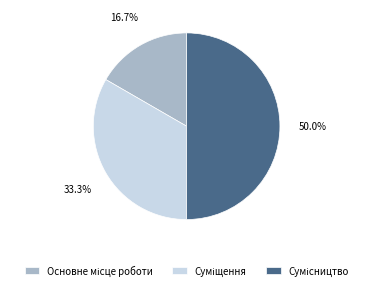

What portion of the pie excludes Суміщення?

66.7%